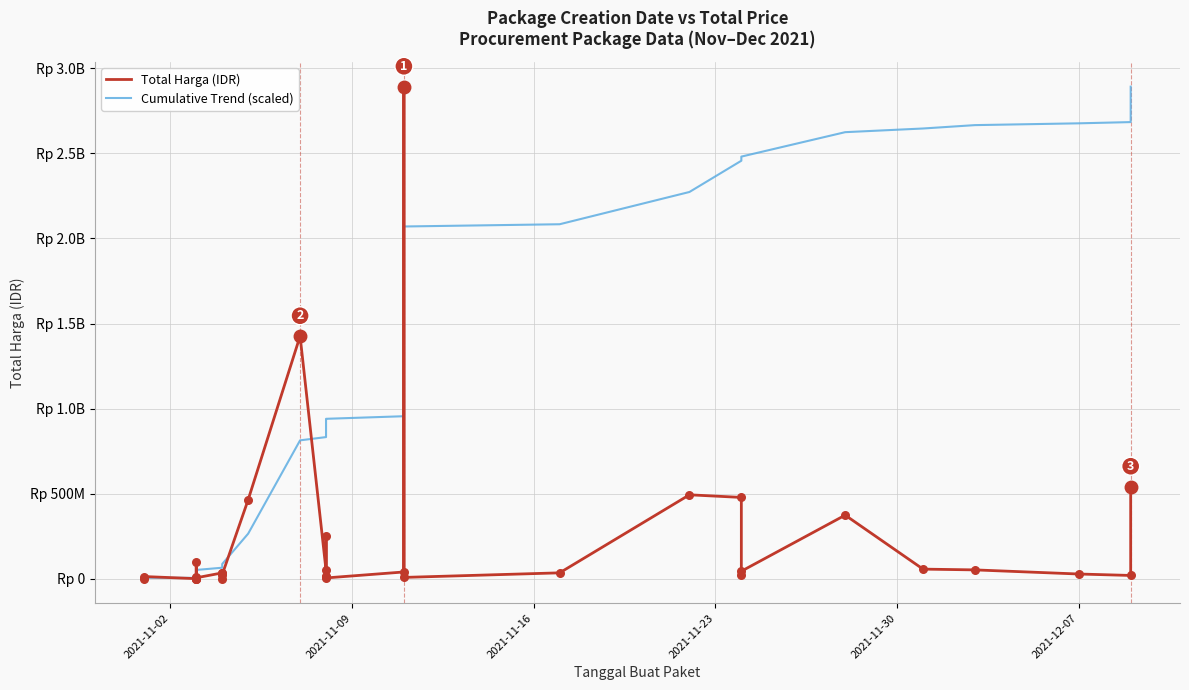

Is the value of Total Harga (IDR) at 8 greater than the value of Cumulative Trend (scaled) at 15?

No